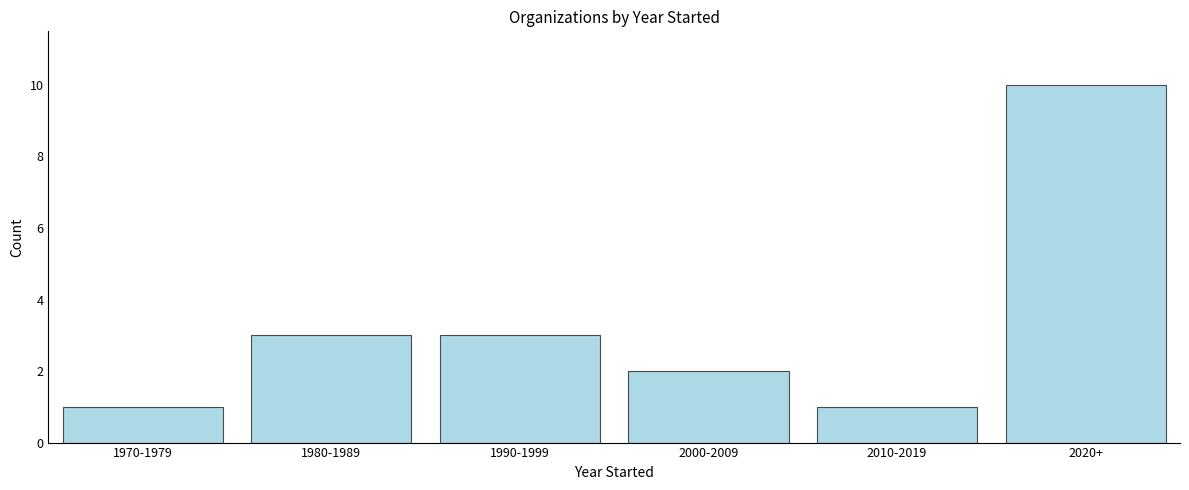

Reading left to right, list all the values displayed in this chart.

1	3	3	2	1	10